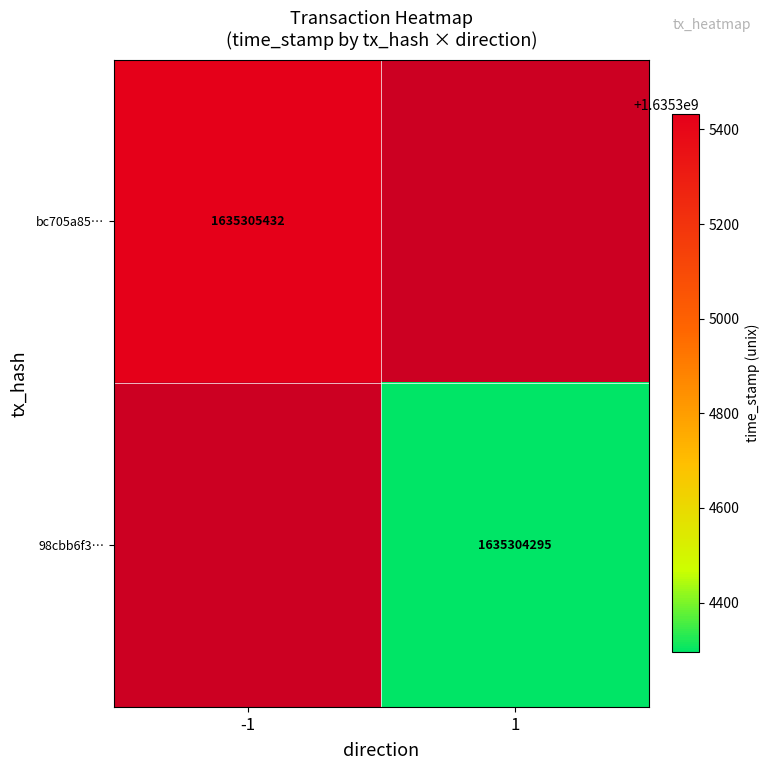

What is the sum of the bc705a85948d62fb94224326922058d048da61e values at time_stamp and direction?

1635305431